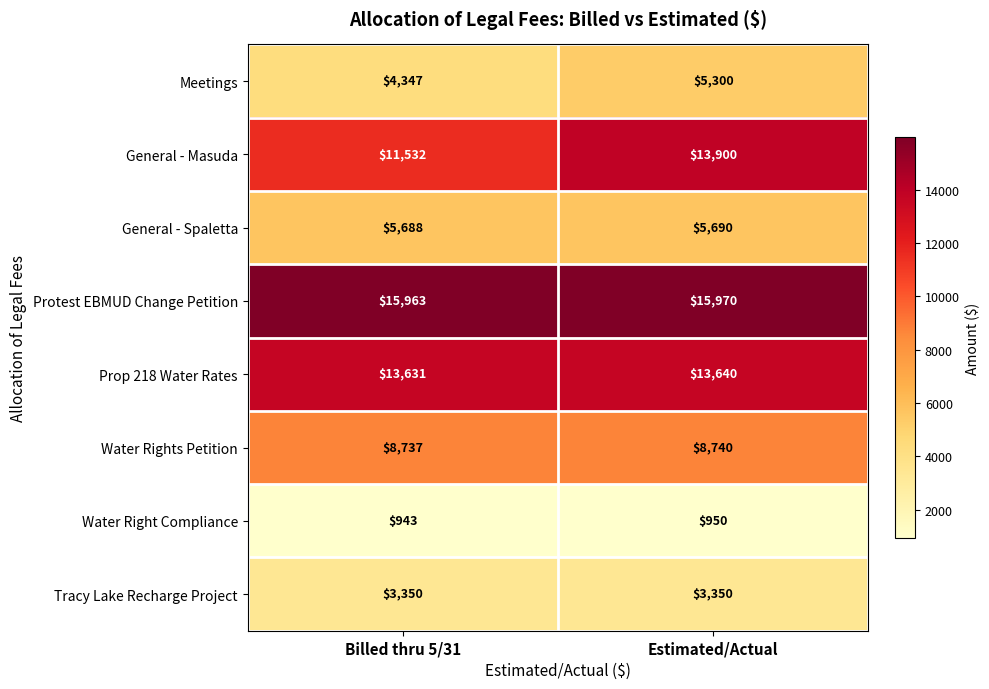

The Water Rights Petition series shows 8737 at Billed thru 5/31. True or false?

True